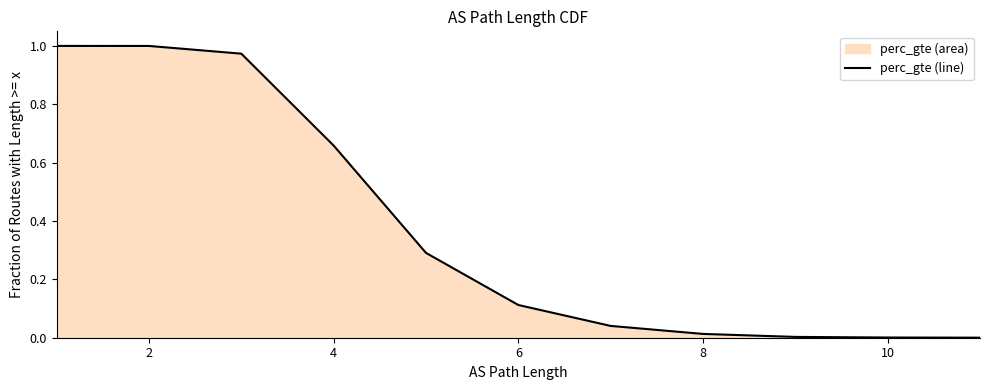

Which category has the lowest value across all series?

11